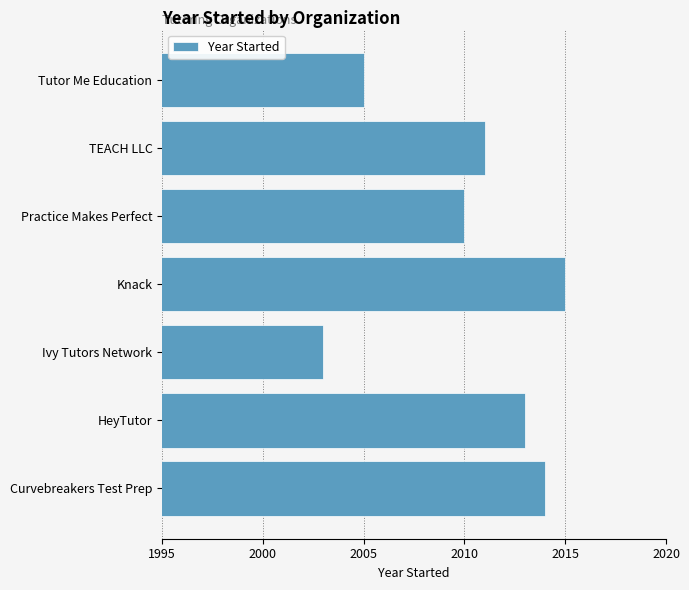

The value at Tutor Me Education is 2005. True or false?

True